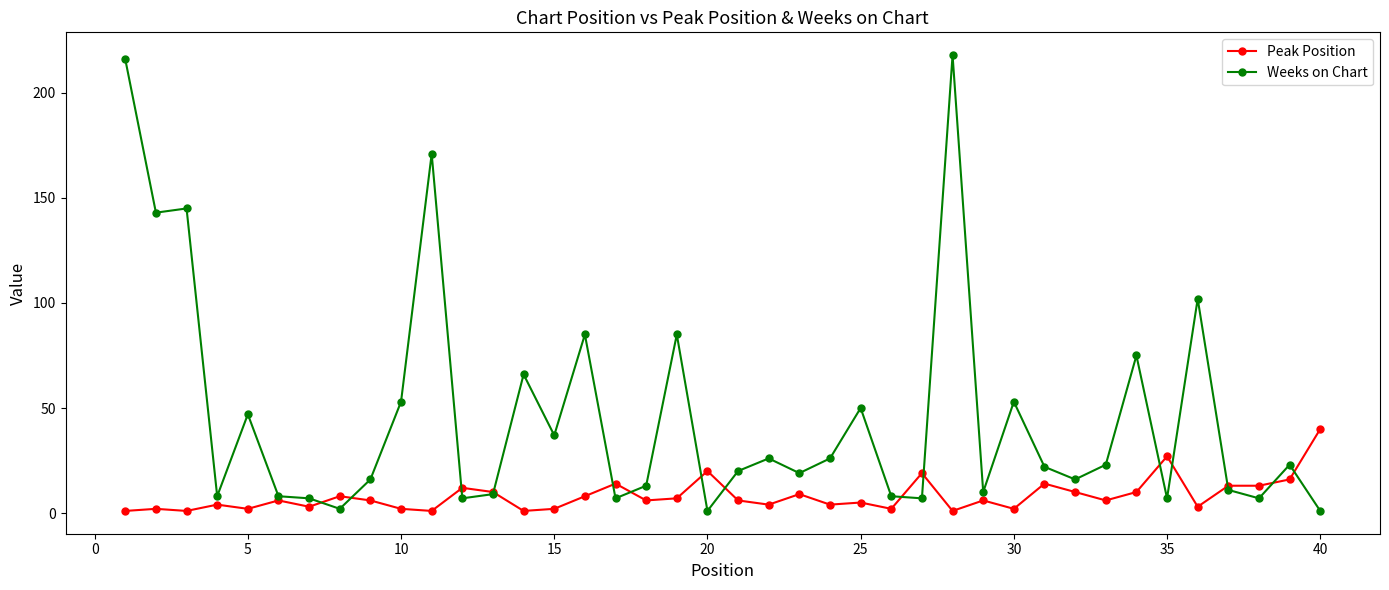

List the series in order of their peak value, highest first.

Weeks on Chart, Peak Position